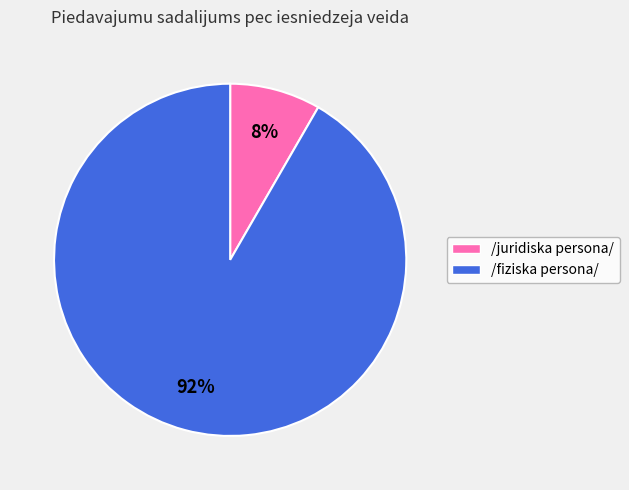

Which slice is the smallest?

/juridiska persona/